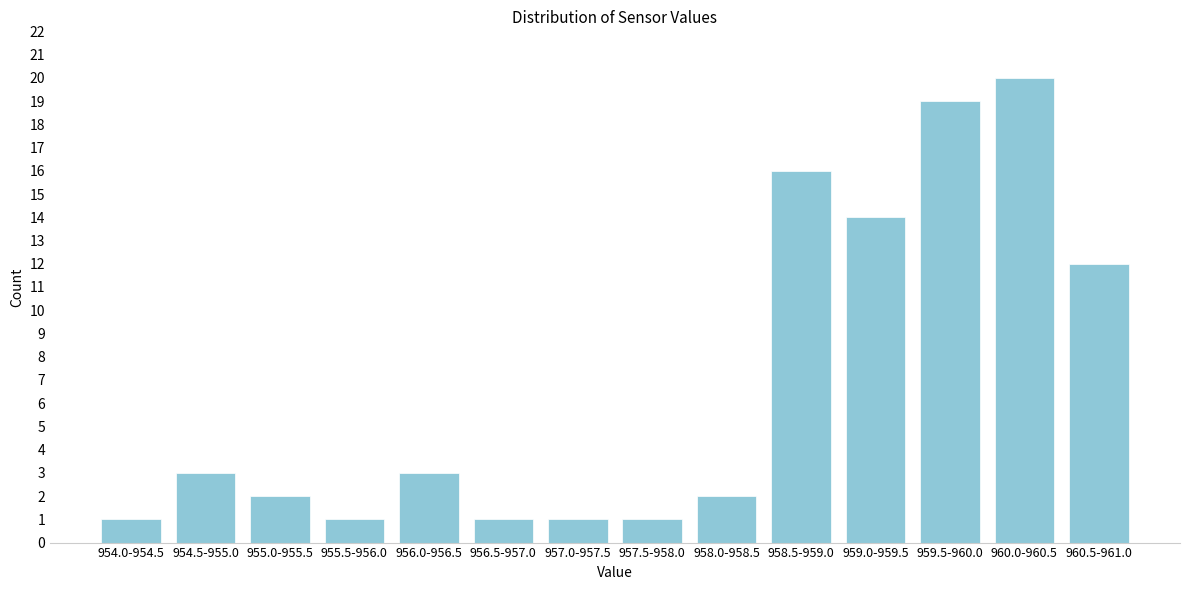

Reading left to right, transcribe all the data shown in this chart.

1	3	2	1	3	1	1	1	2	16	14	19	20	12